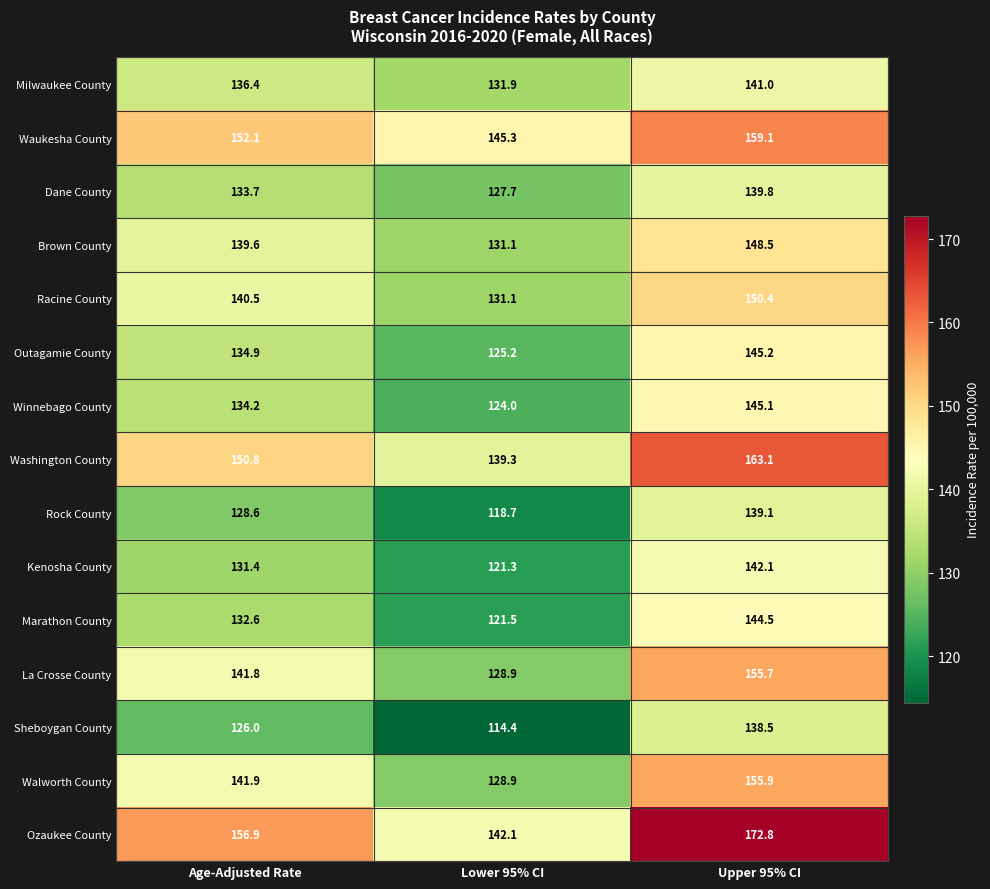

Is it true that Sheboygan County equals 209.9 at Upper 95% CI?

False